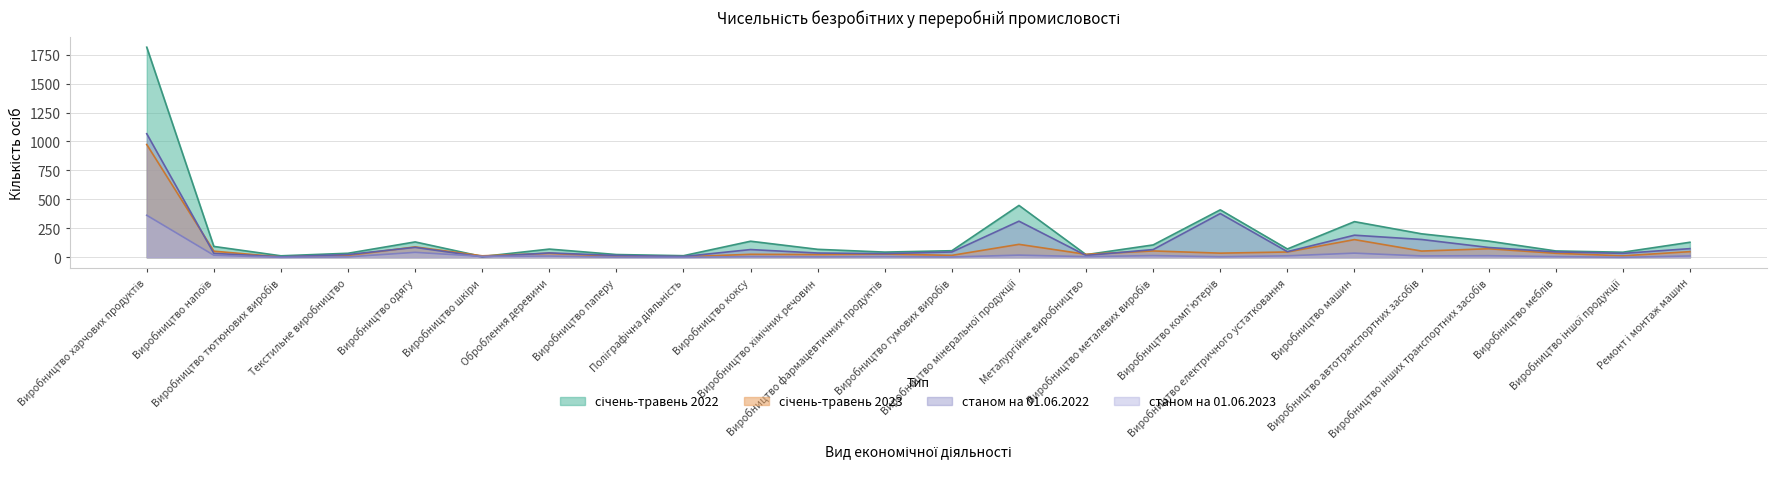

At which label does січень-травень 2022 reach its peak?

Виробництво харчових продуктів